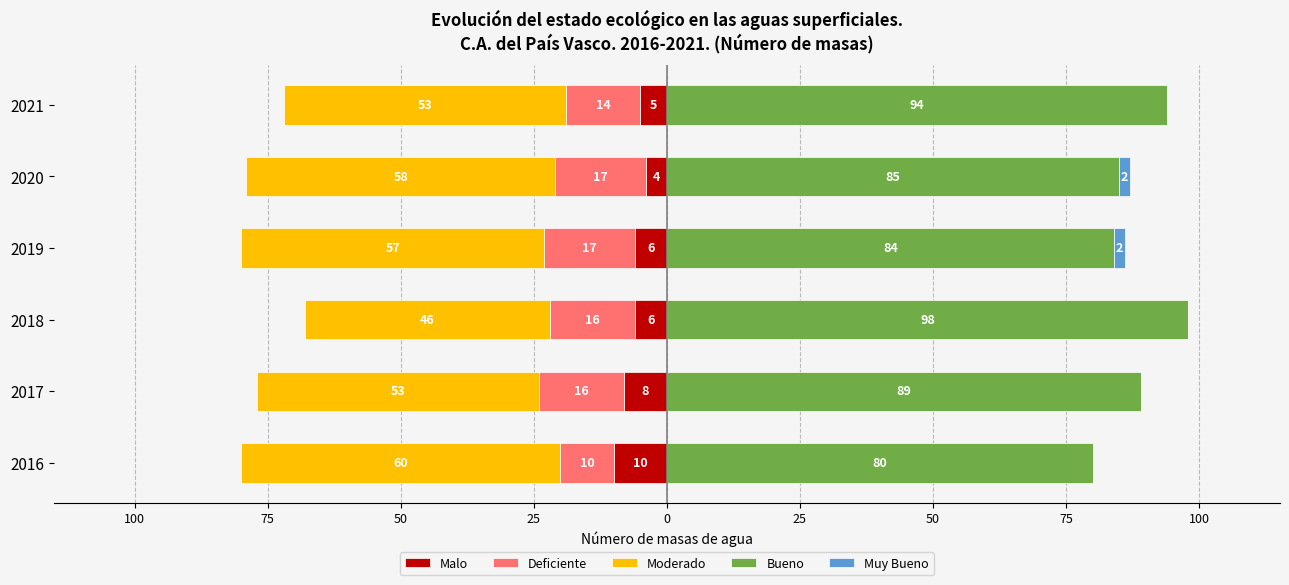

How many groups of bars are there?

6